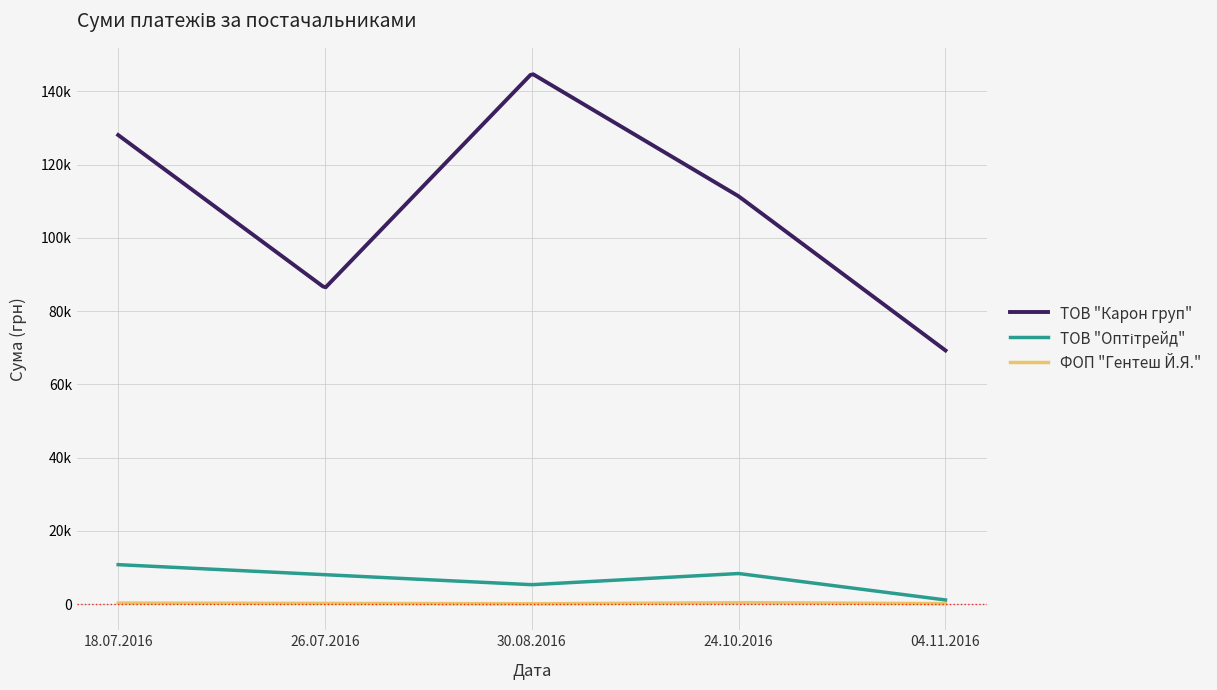

Reading left to right, transcribe all the data shown in this chart.

ТОВ "Карон груп": 26.07.2016=86306.0	18.07.2016=128067.3	30.08.2016=144878.2	24.10.2016=111346.2	04.11.2016=69252.4
ТОВ "Оптітрейд": 26.07.2016=7992.0	18.07.2016=10757.0	30.08.2016=5287.0	24.10.2016=8335.0	04.11.2016=1116.0
ФОП "Гентеш Й.Я.": 26.07.2016=160.0	18.07.2016=262.0	30.08.2016=72.0	24.10.2016=381.0	04.11.2016=110.0